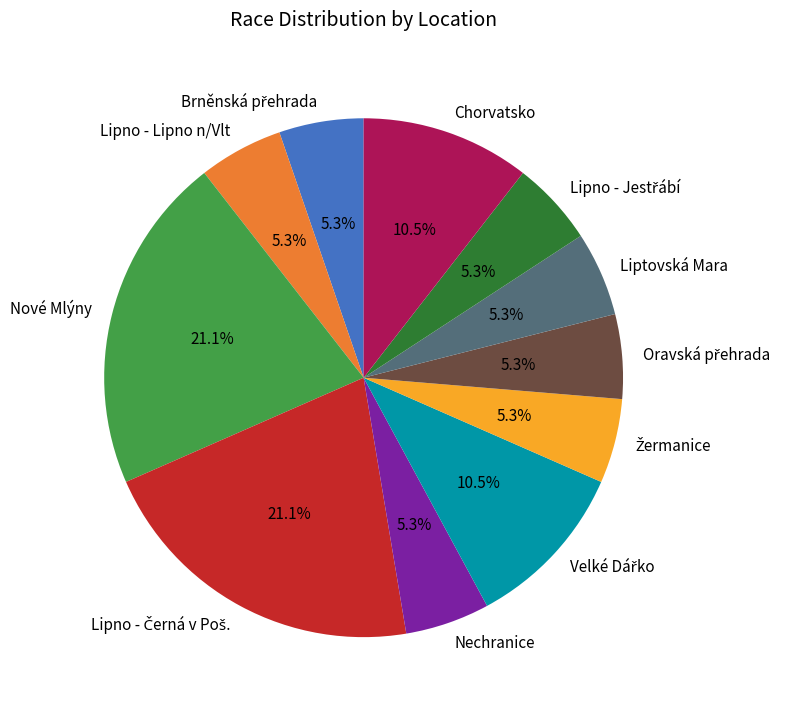

Approximately how many times larger is the value at Nové Mlýny compared to Chorvatsko?

2.0